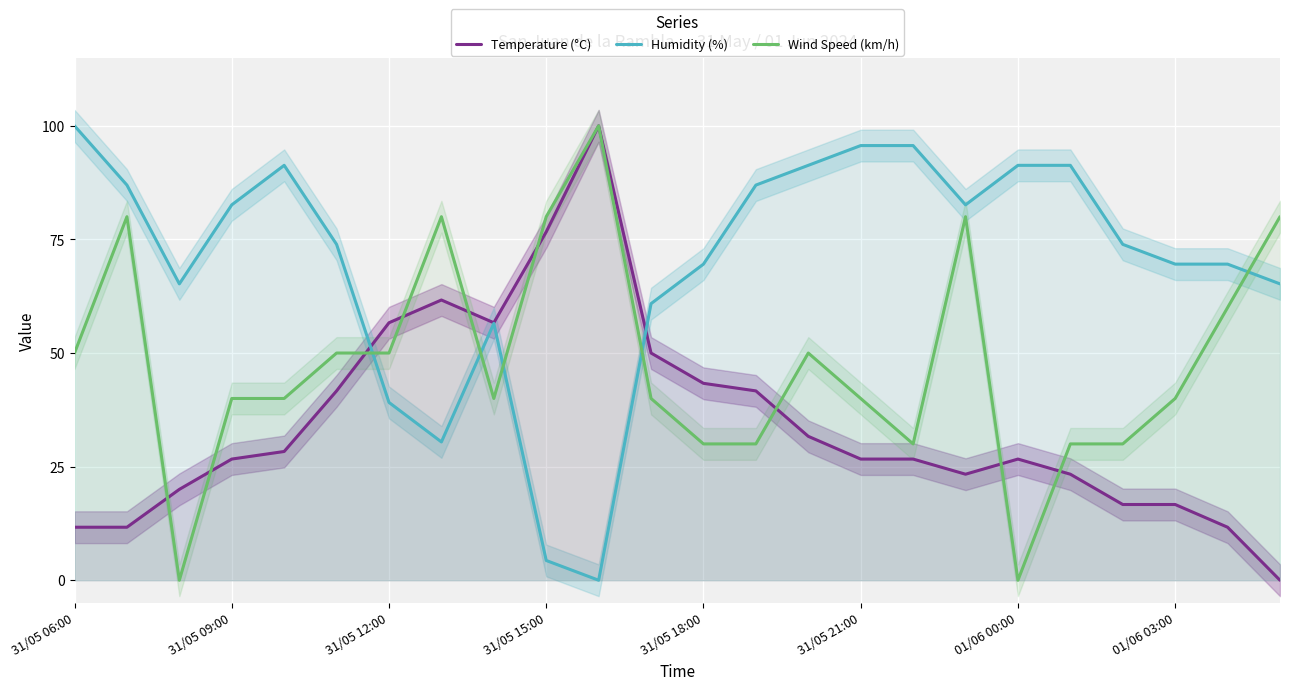

The Humidity (%) series shows 114.5 at 01/06 03:00. True or false?

False